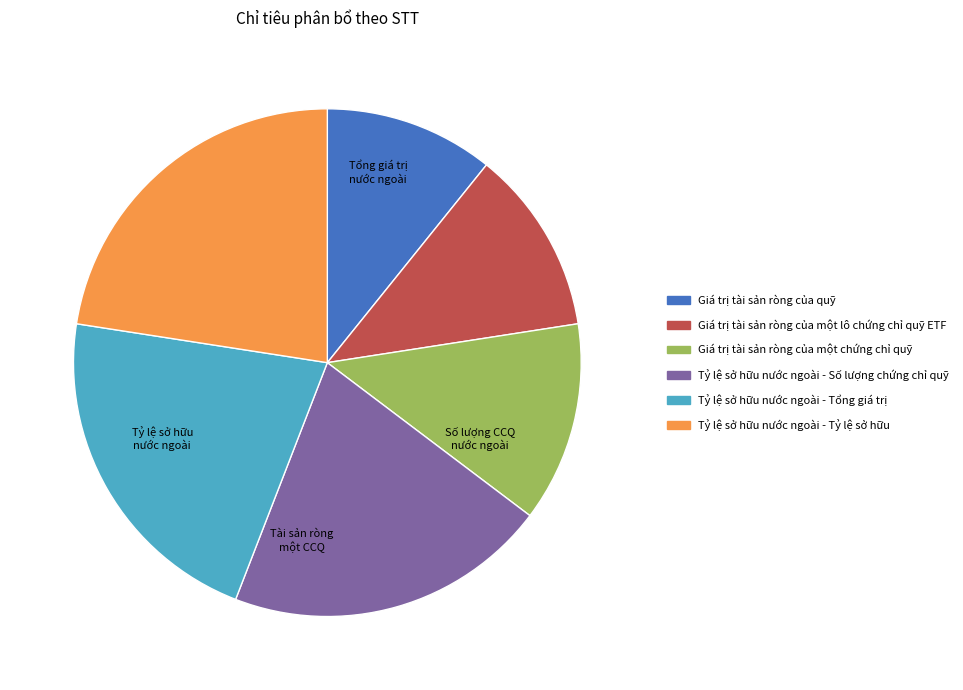

Is there any slice that represents more than half of the pie?

No